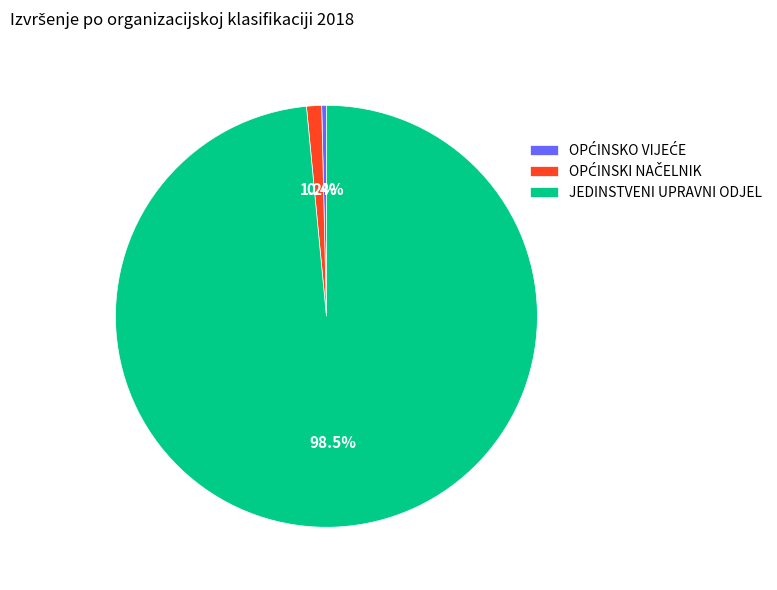

Which slice represents more than half of the pie?

JEDINSTVENI UPRAVNI ODJEL